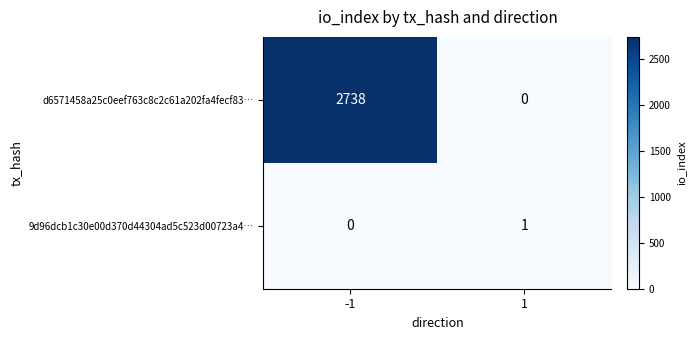

At how many categories does at least one series exceed 2227?

1